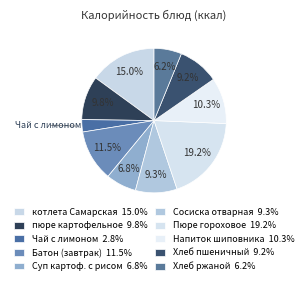

Count the number of slices in the pie.

10